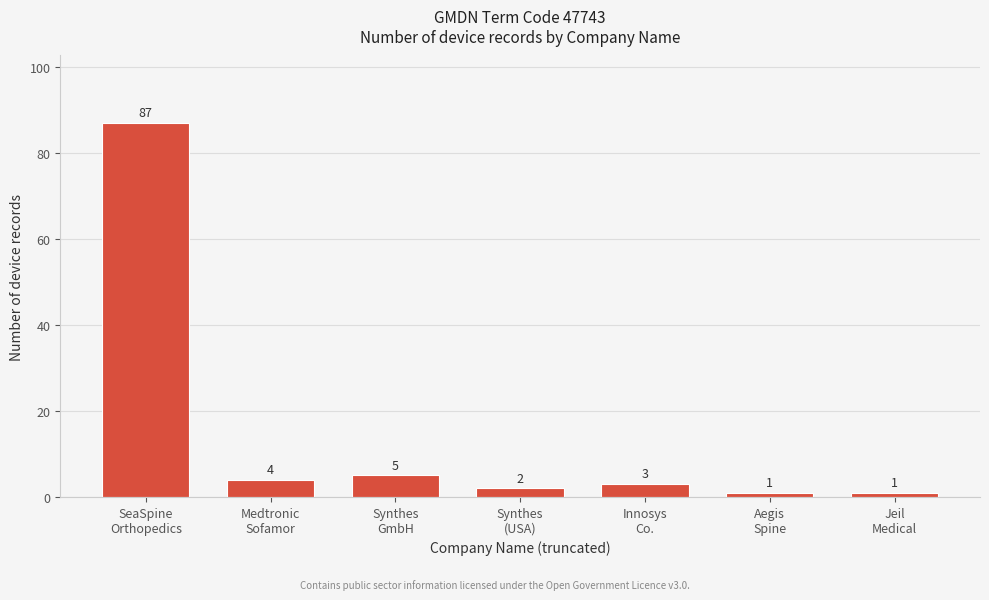

Reading left to right, what are all the values shown in this chart?

87	4	5	2	3	1	1